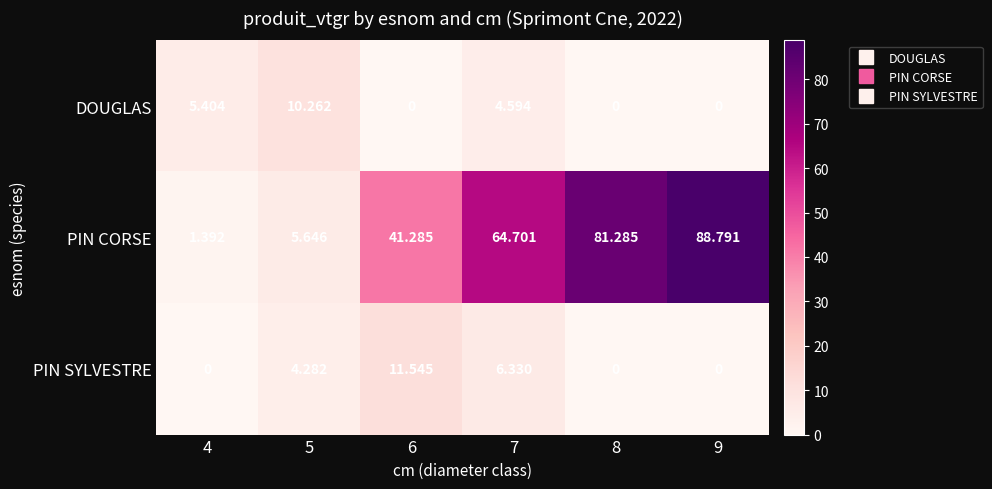

Is the value of PIN CORSE at 7 greater than the value of DOUGLAS at 6?

Yes